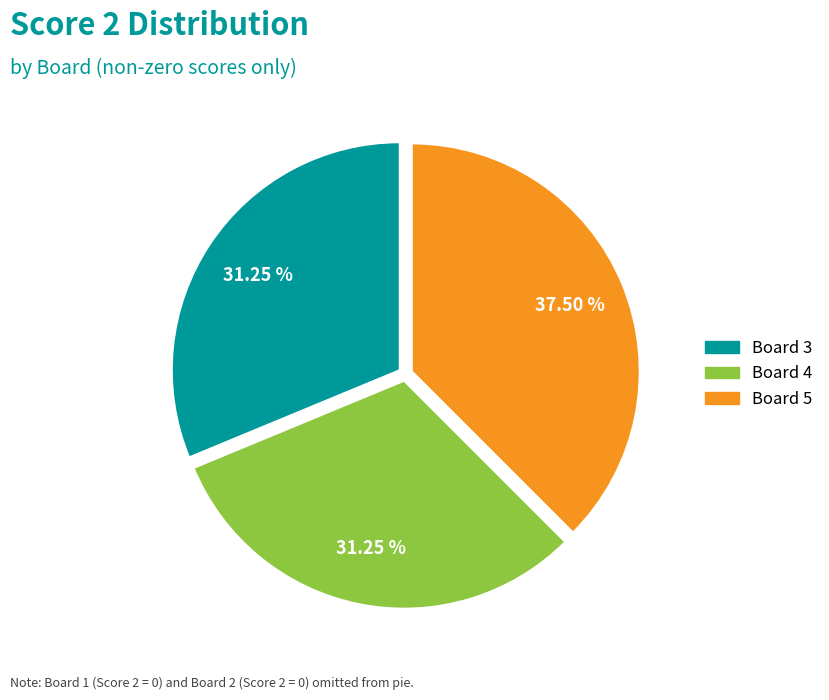

What is the ratio of the value at Board 5 to the value at Board 3?

1.2